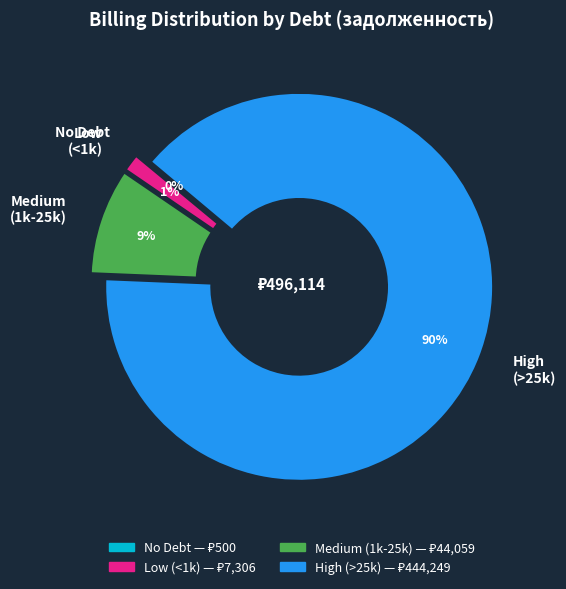

Which category has the biggest portion of the pie?

High (>25k)